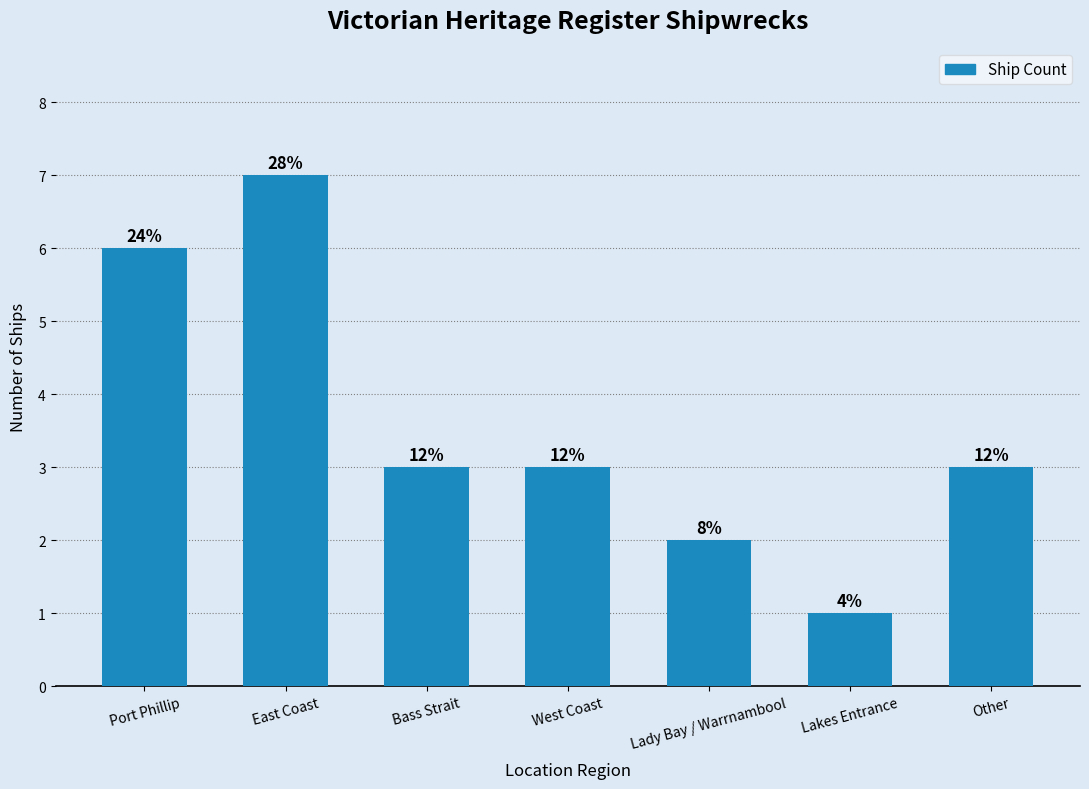

Between Lady Bay / Warrnambool and Bass Strait, which is larger?

Bass Strait